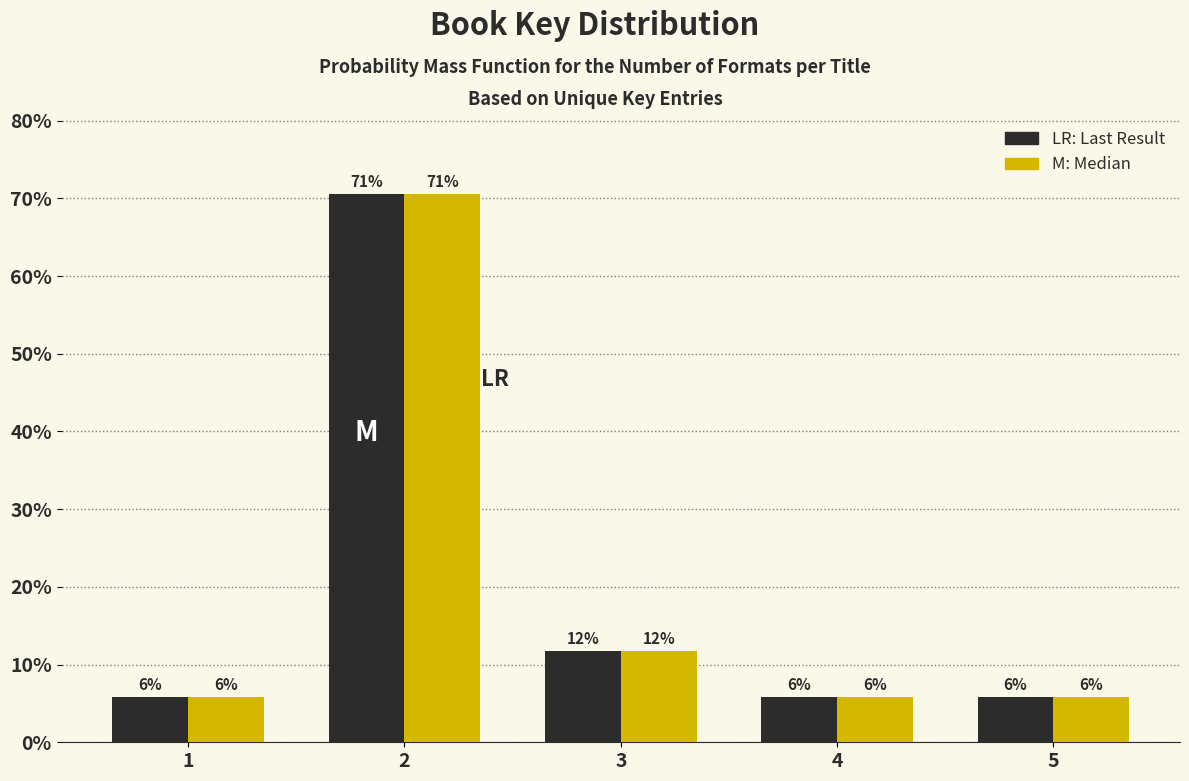

Are the bars grouped side by side (vs. stacked)?

Yes